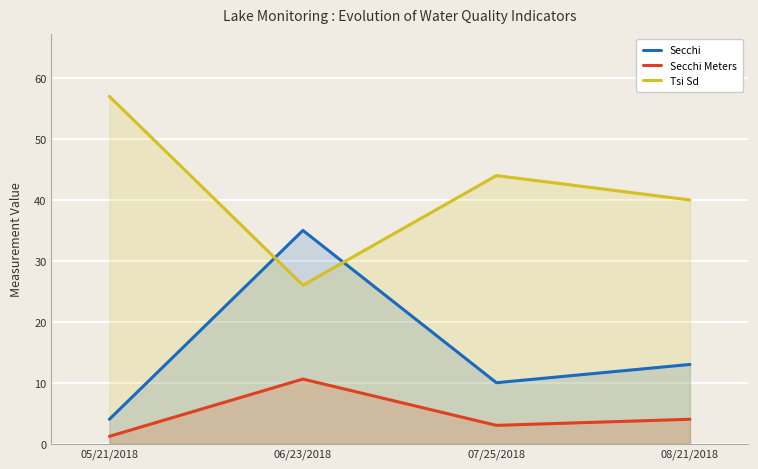

Where is the first local maximum for Secchi Meters?

06/23/2018